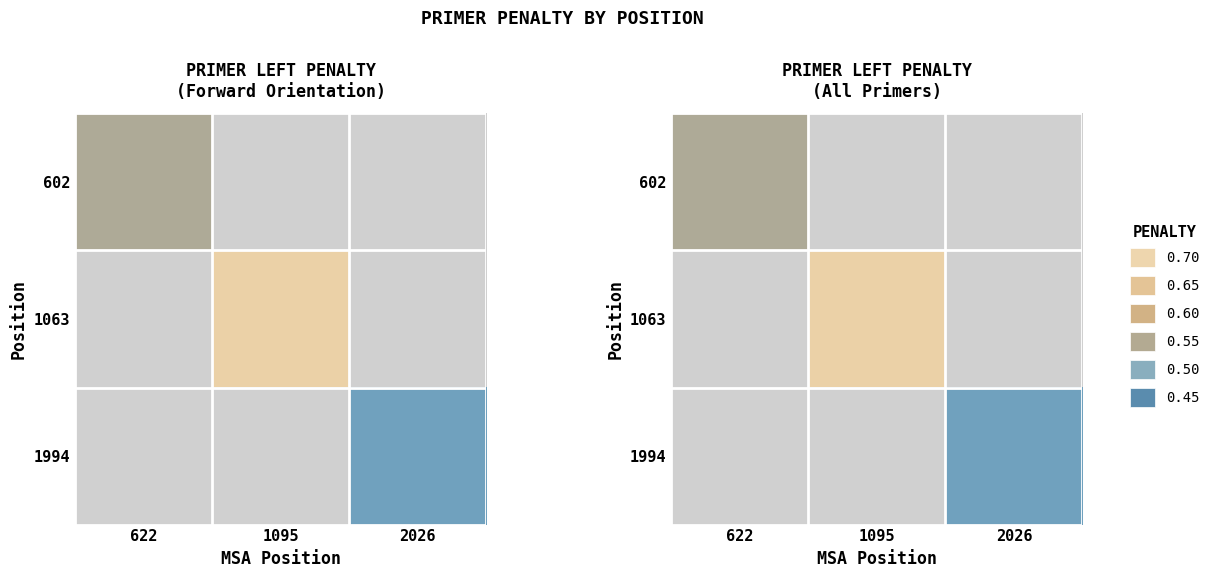

Which label corresponds to the largest value in the chart?

1095